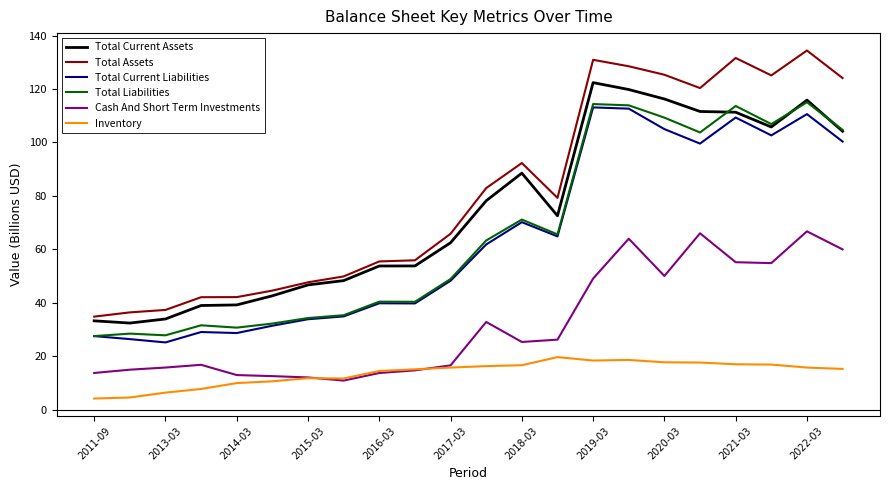

True or false: Total Assets and Inventory intersect in this chart.

False